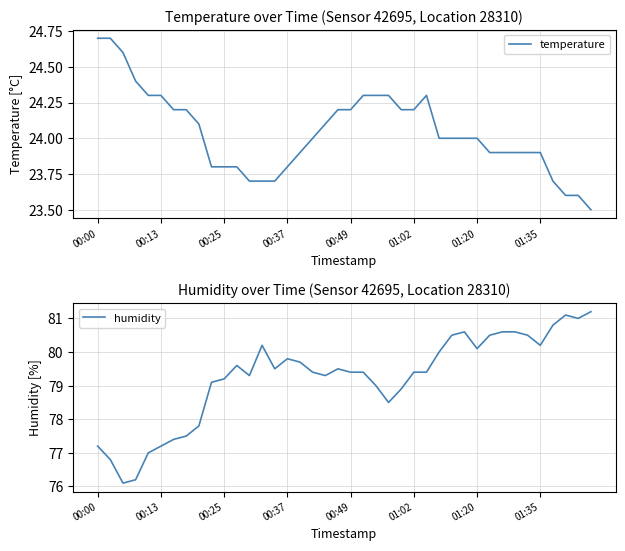

Which has a higher value, 37 or 36?

36